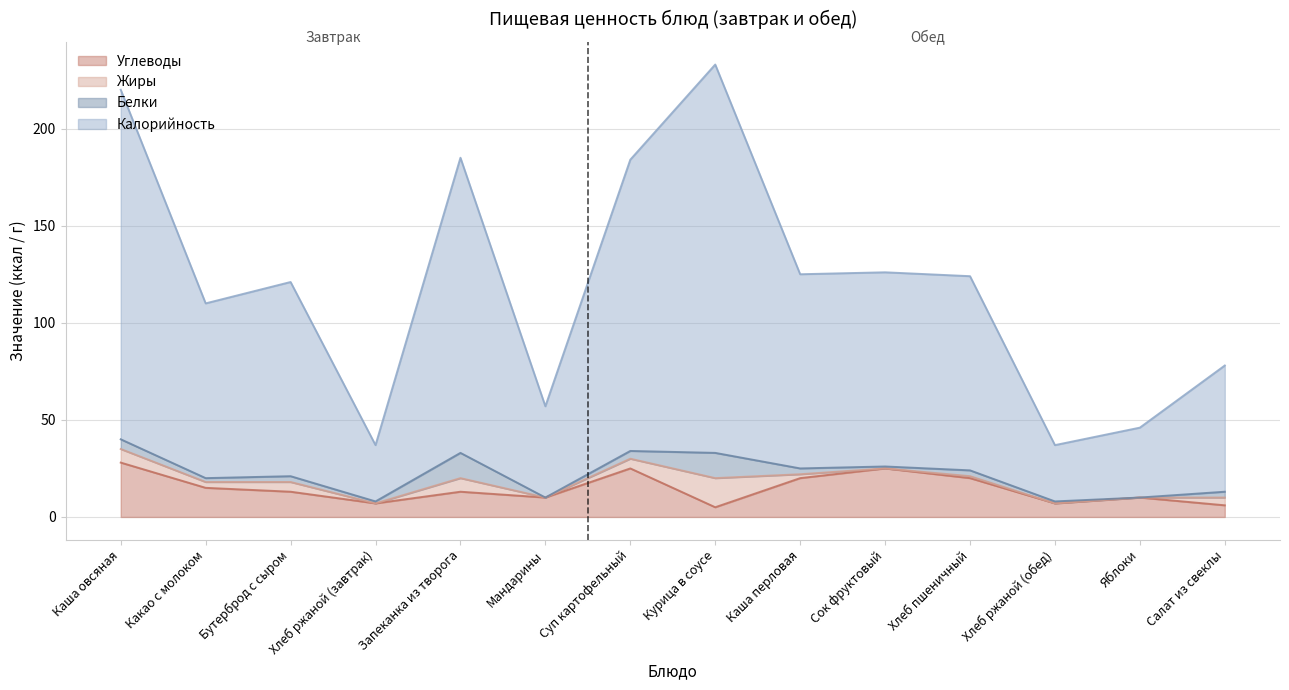

At which label does Углеводы reach its peak?

Каша овсяная